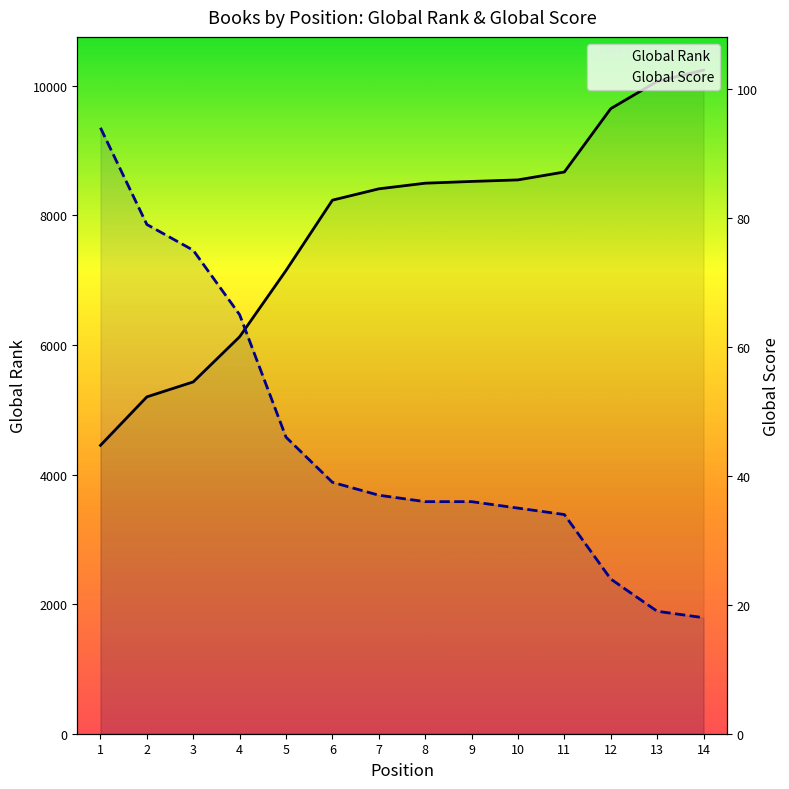

What are all the series names shown in the legend?

Global Rank, Global Score